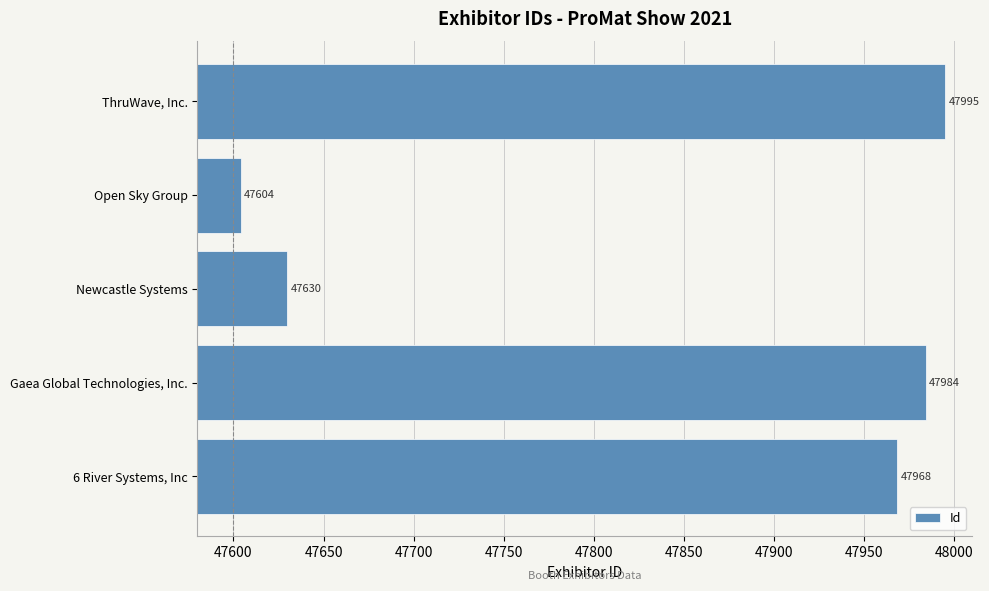

The chart shows a value of 20561 at Gaea Global Technologies, Inc.. True or false?

False